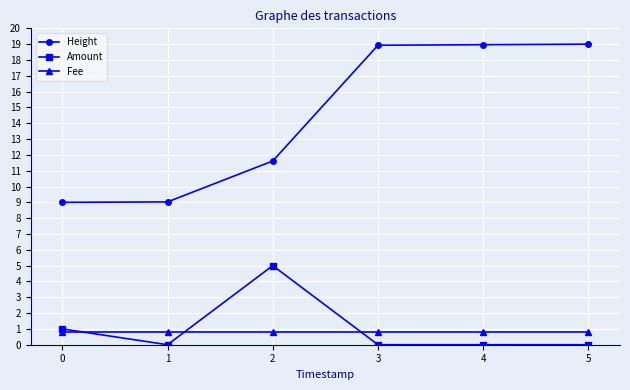

How many lines are shown in the chart?

3